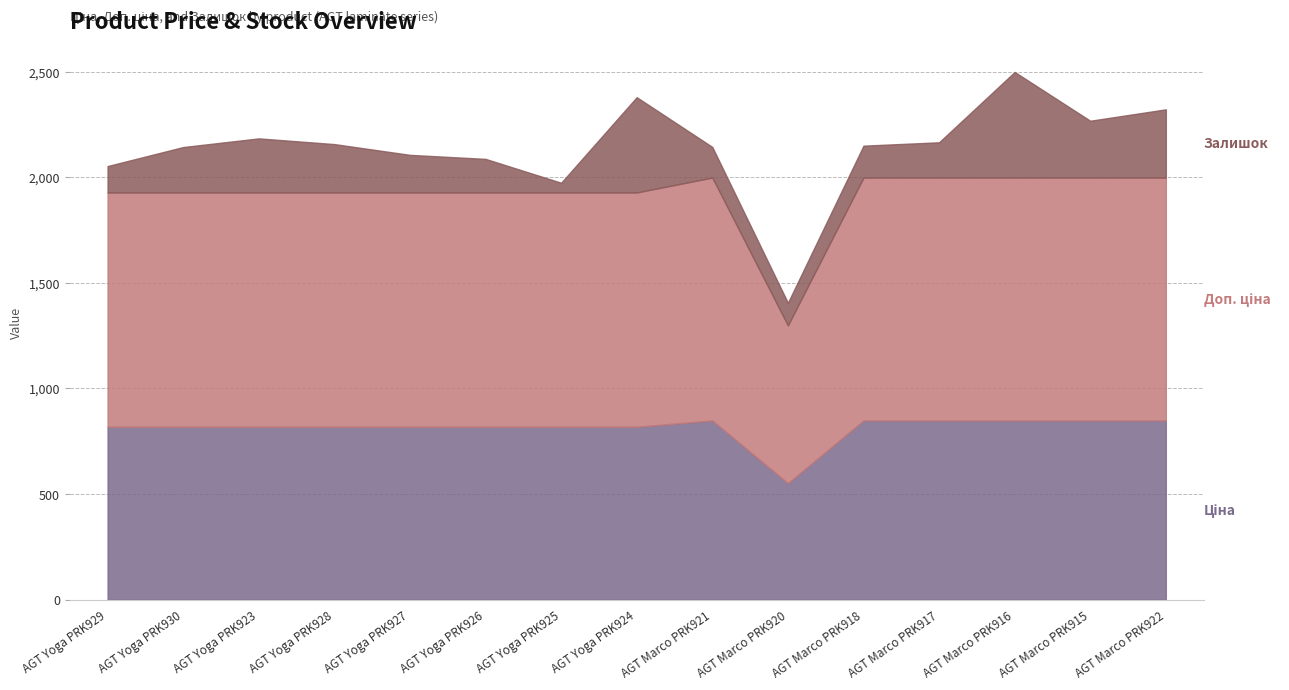

What is the label of the 14th point from the left?

AGT Marco PRK915